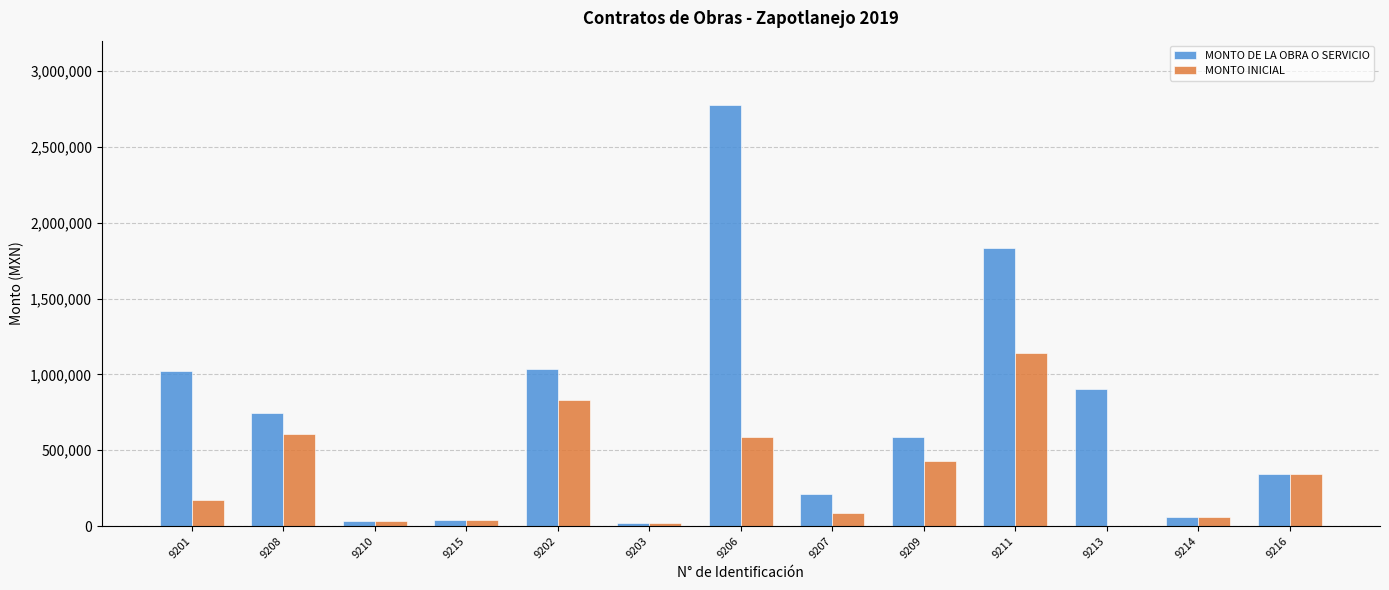

How many groups of bars are there?

13